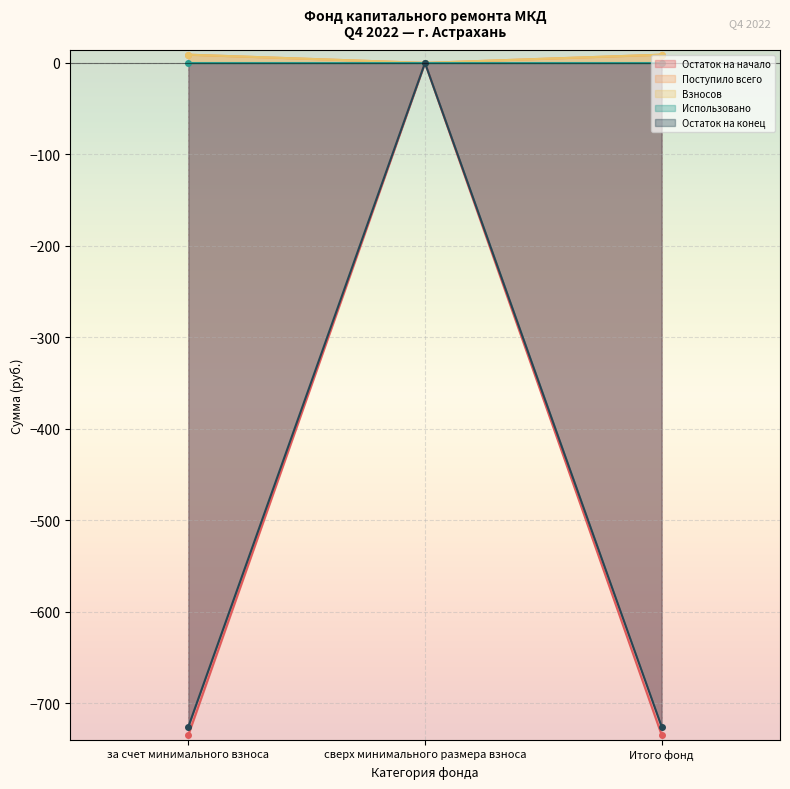

Which category has the lowest value in the Остаток на начало series?

за счет минимального взноса